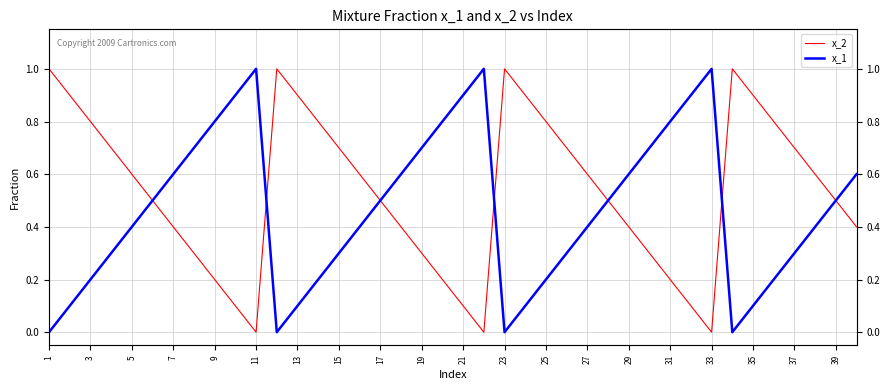

At how many categories does at least one series exceed 0?

40